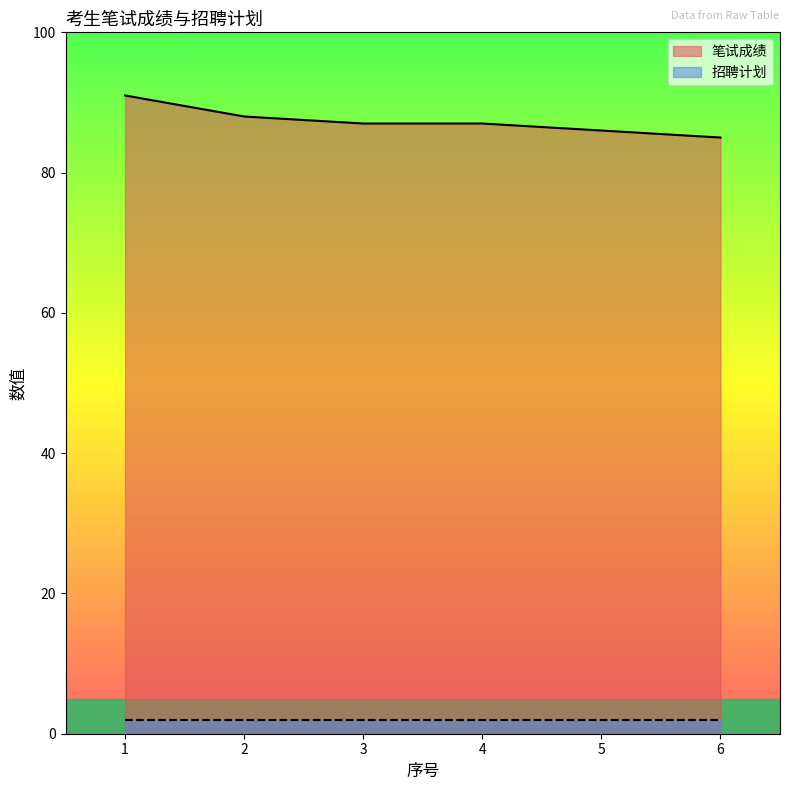

How many values are between 86 and 88?

4